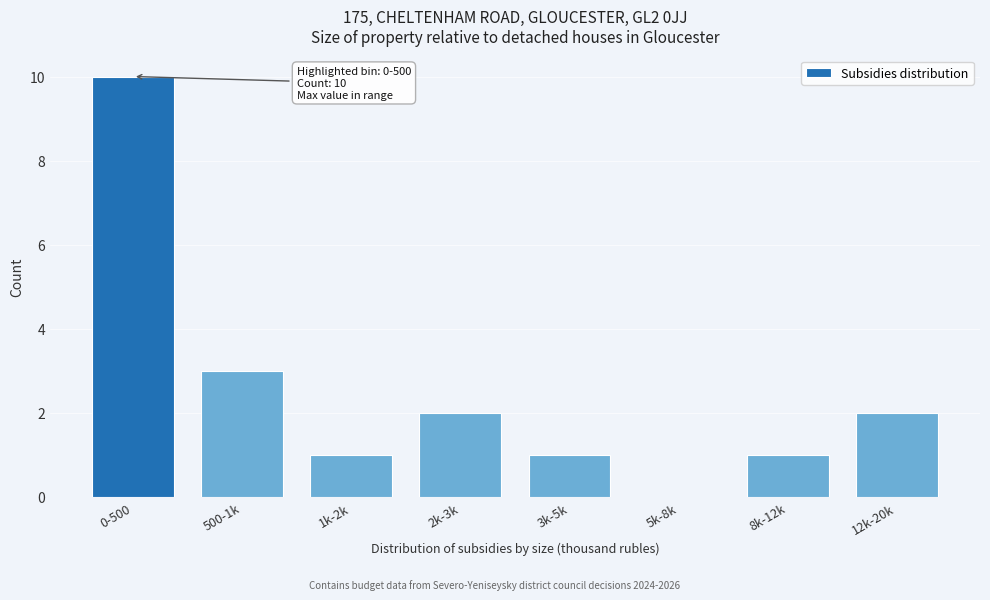

Reading left to right, transcribe all the data shown in this chart.

0-500=10	500-1k=3	1k-2k=1	2k-3k=2	3k-5k=1	5k-8k=0	8k-12k=1	12k-20k=2